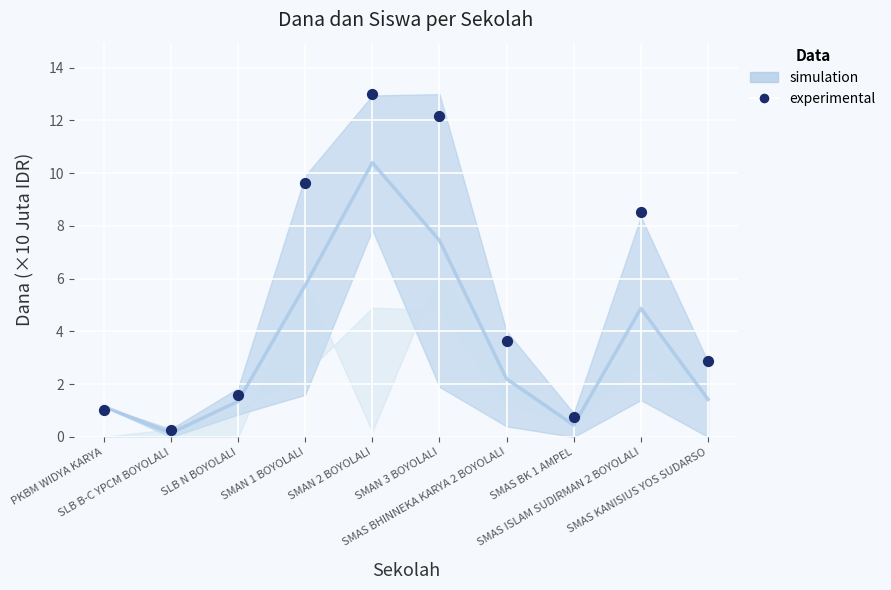

What Y value in the scatter plot is closest to 6?

3.6